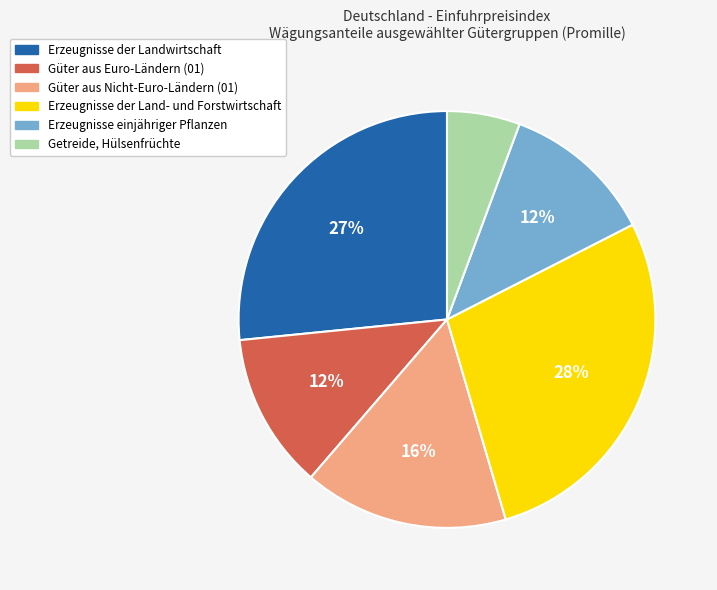

How many slices are in this pie chart?

6